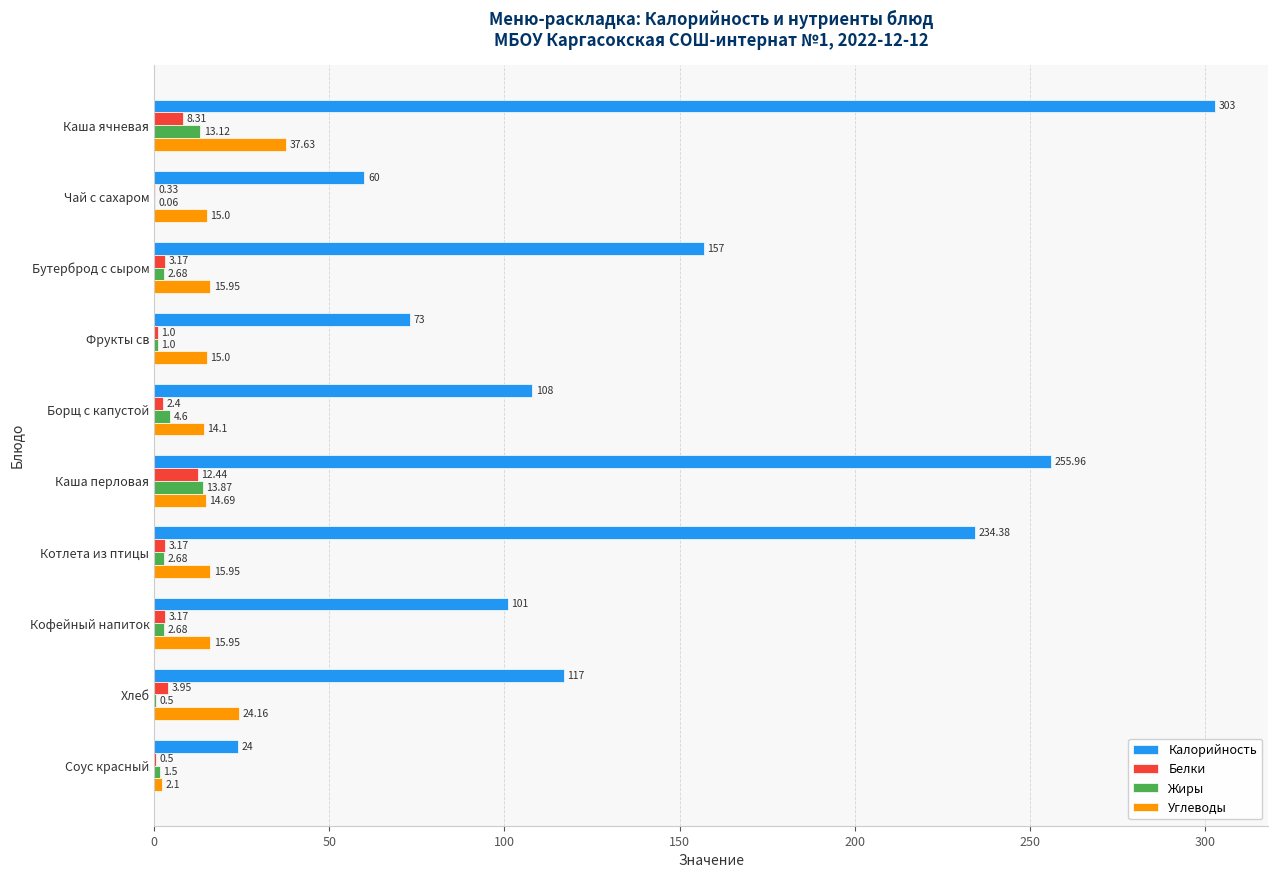

Which series has the largest total across all categories?

Калорийность